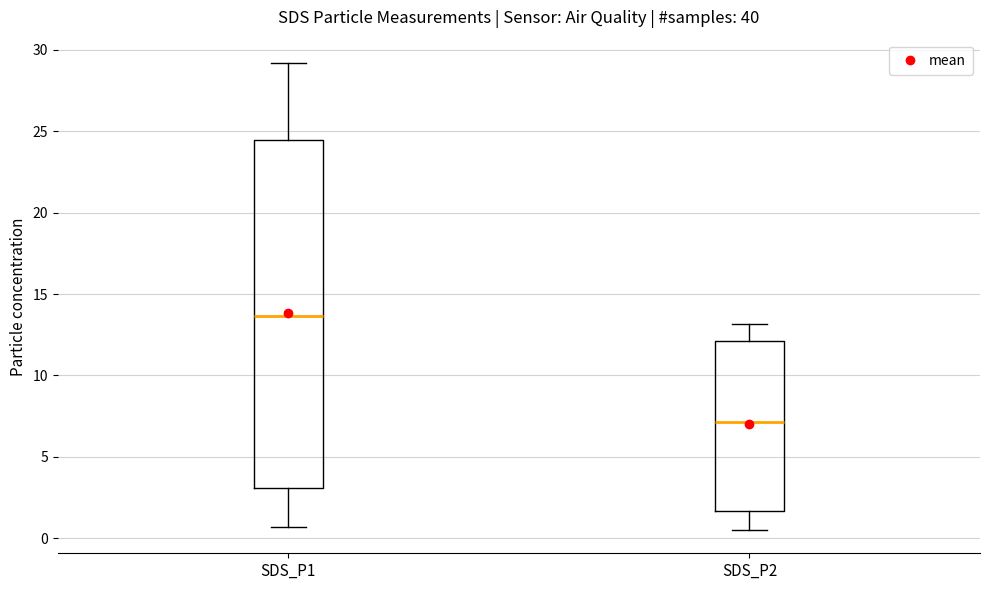

Reading left to right, read every box against the y-axis: the position of its median line, the range the box covers, and the ends of its whiskers. The values are not printed on the chart, so give them approximately, as read against the axis.

SDS_P1: median 13.5, box 3.0 to 24.5, whiskers 0.5 to 29.0
SDS_P2: median 7.0, box 1.5 to 12.0, whiskers 0.5 to 13.0